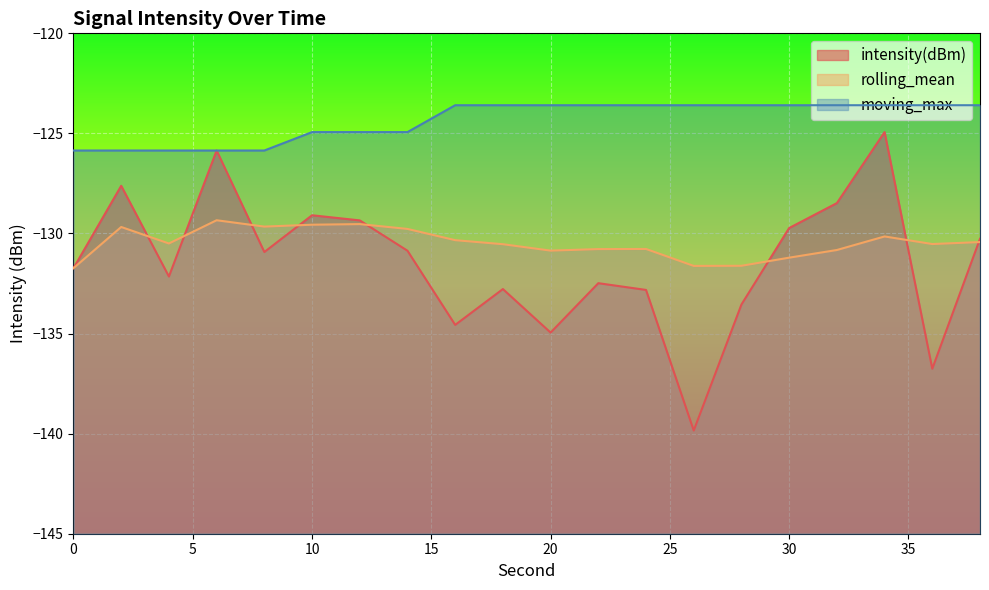

Between 8 and 26, which series saw the biggest shift?

intensity(dBm)